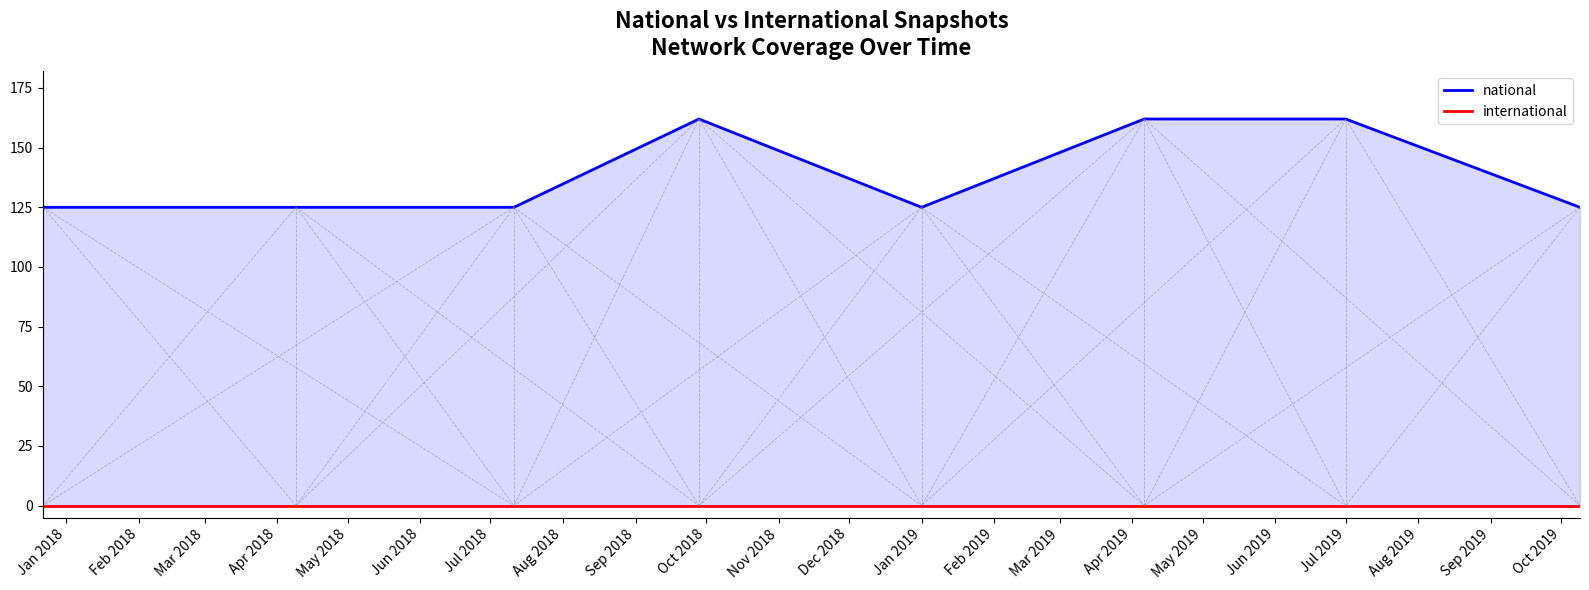

At how many categories does at least one series exceed 0?

8